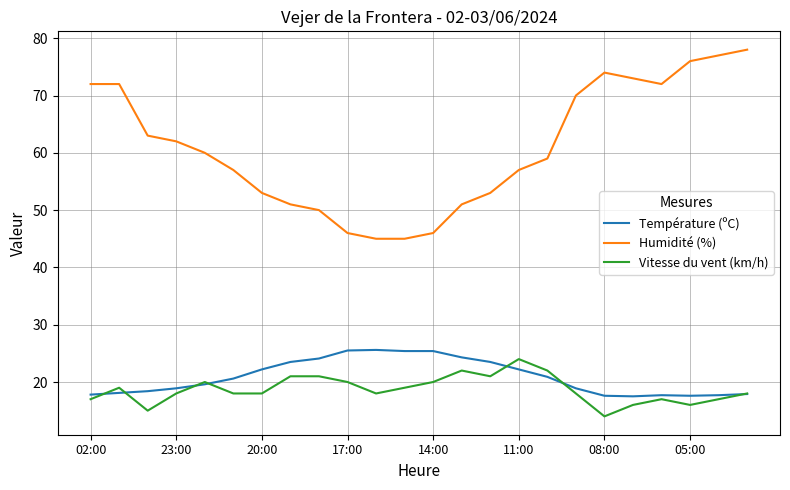

Which series has the largest total across all categories?

Humidité (%)